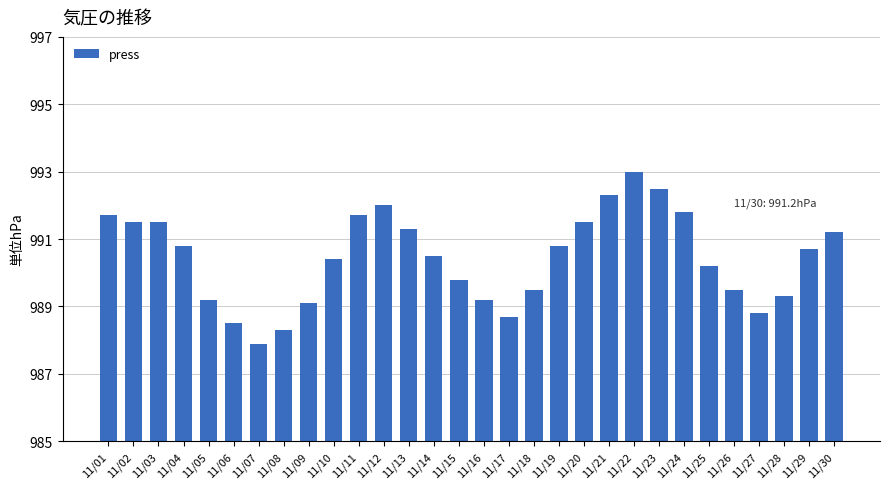

What is the average value?

990.4